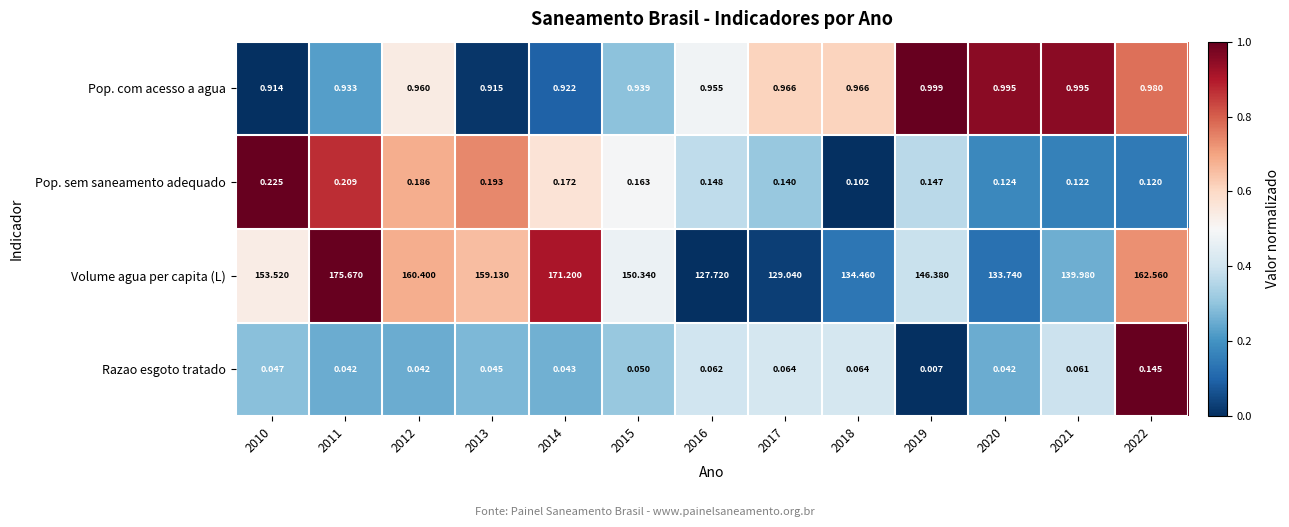

How many data points does each series have?

13